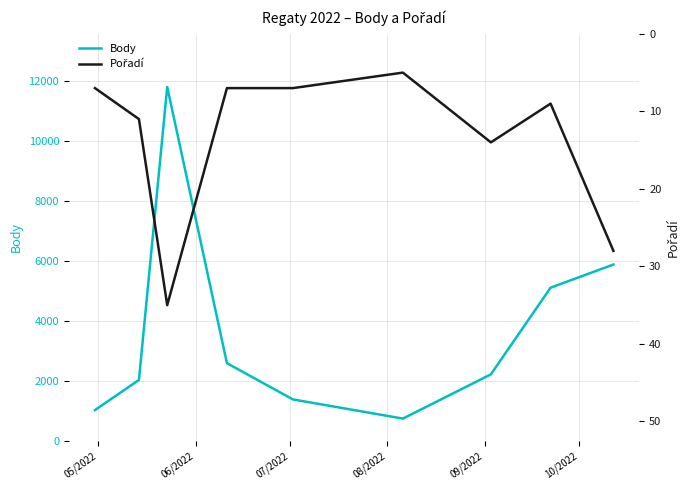

What is the smallest value displayed?

5